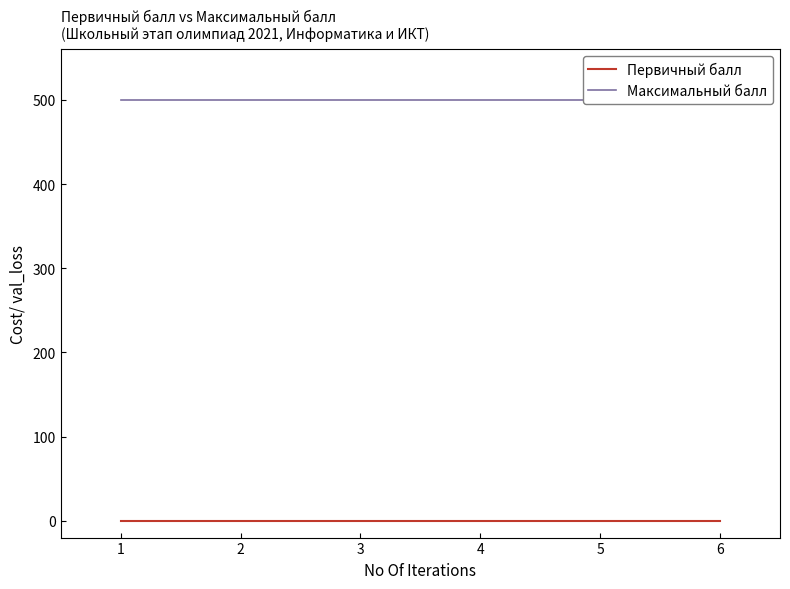

At how many categories does at least one series exceed 202?

6